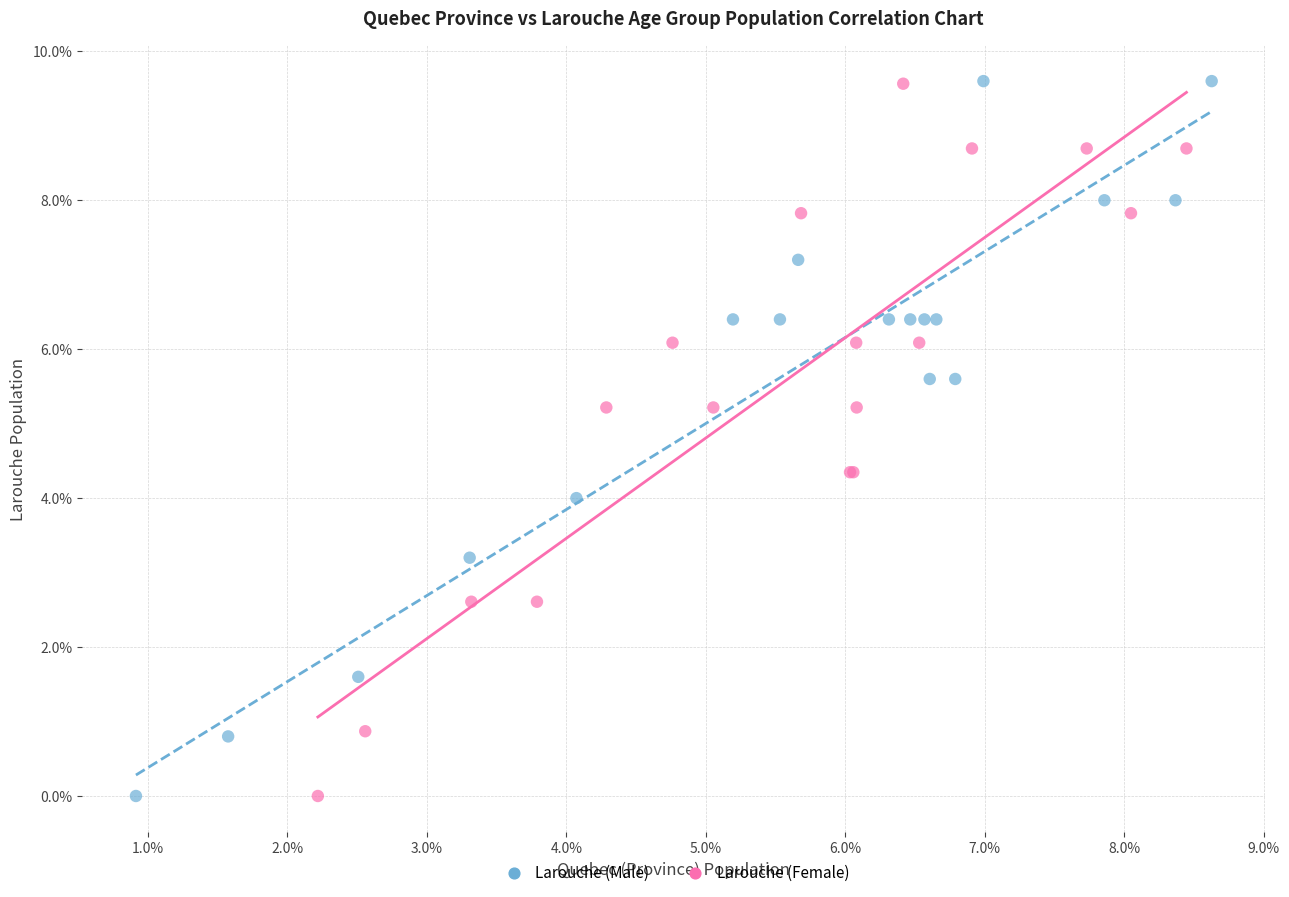

What are all the series names shown in the legend?

Larouche (Male), Larouche (Female)